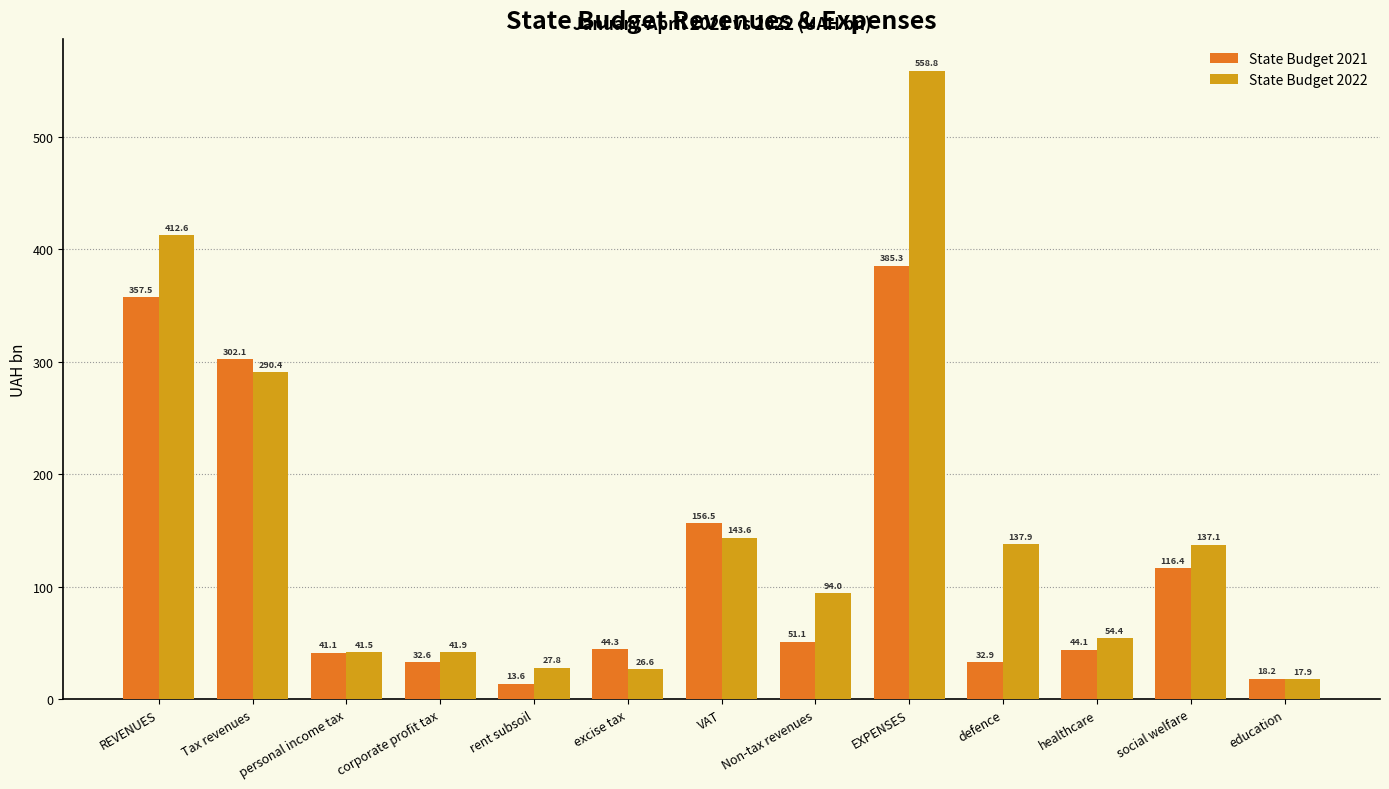

The State Budget 2022 series shows 10.6 at personal income tax. True or false?

False